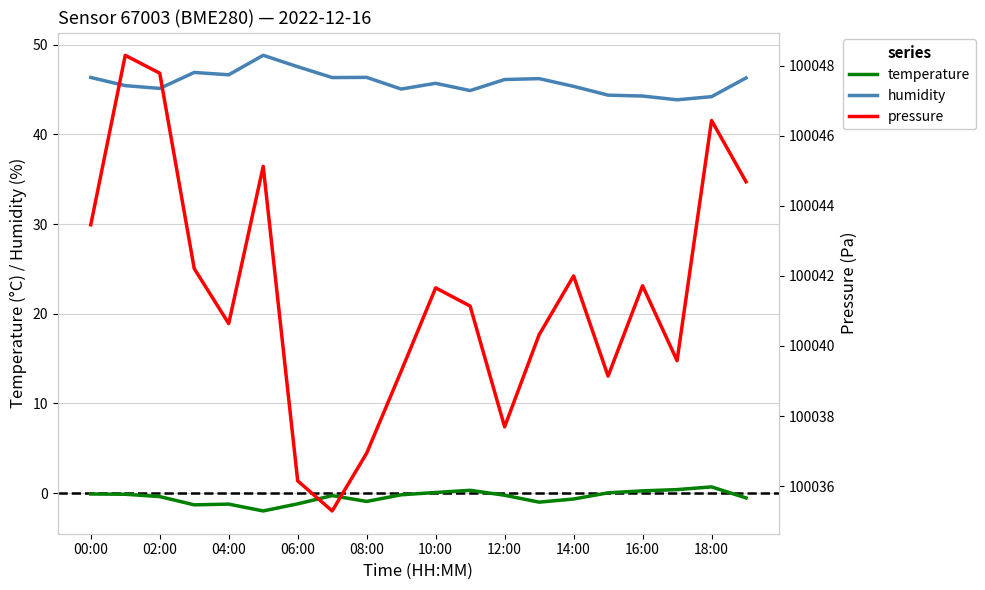

True or false: humidity and temperature intersect in this chart.

False